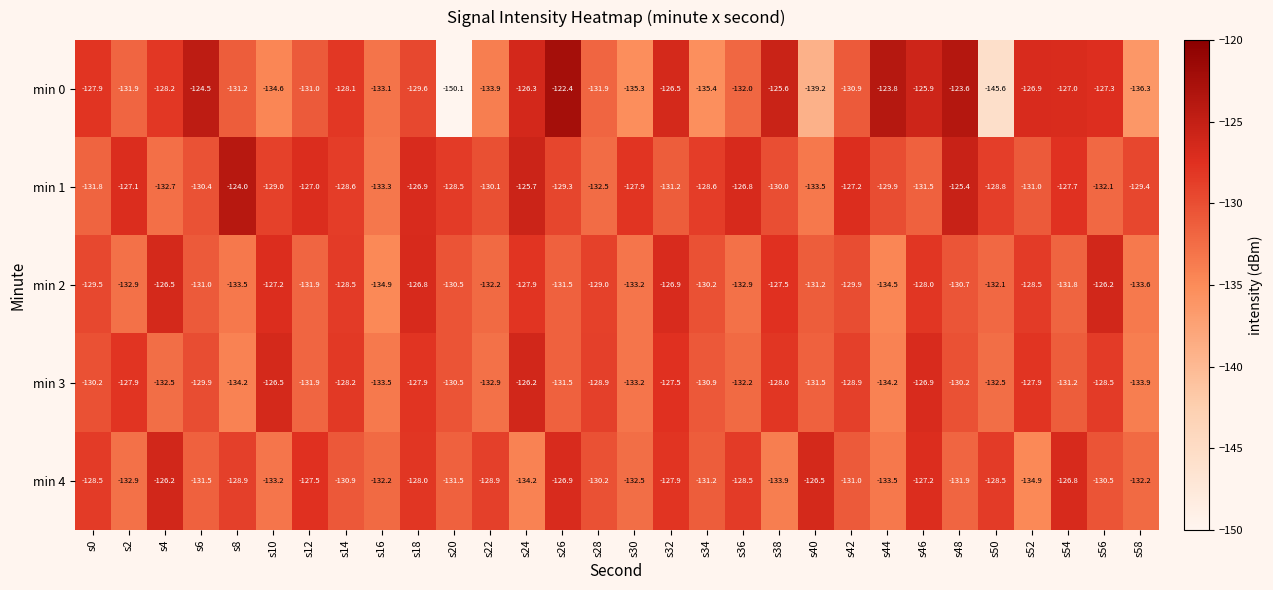

Is the value of min 3 at s30 greater than the value of min 0 at s0?

No